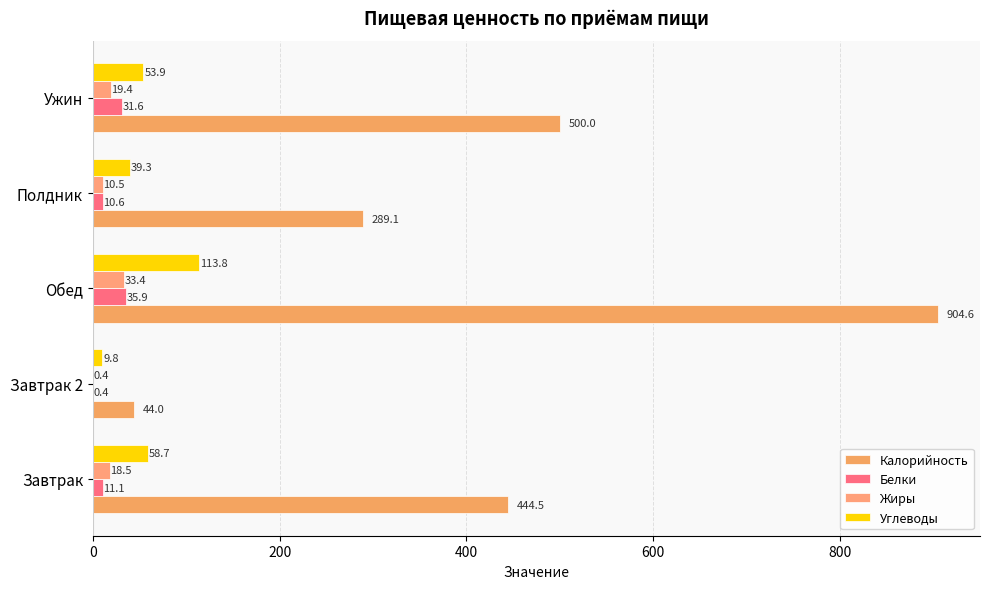

How many data points does each series have?

5